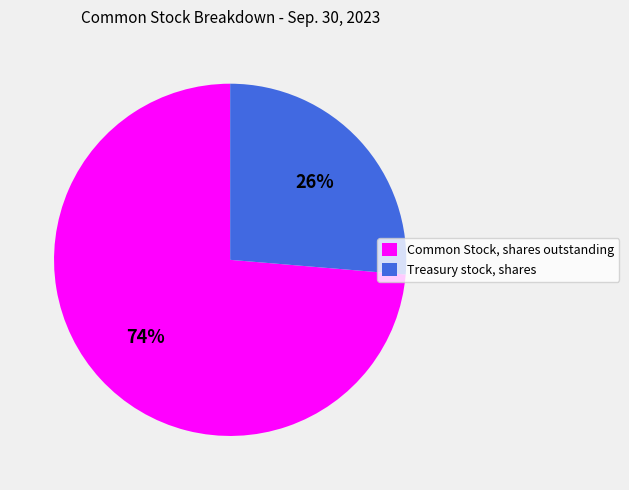

Approximately how many times larger is the value at Treasury stock, shares compared to Common Stock, shares outstanding?

0.4